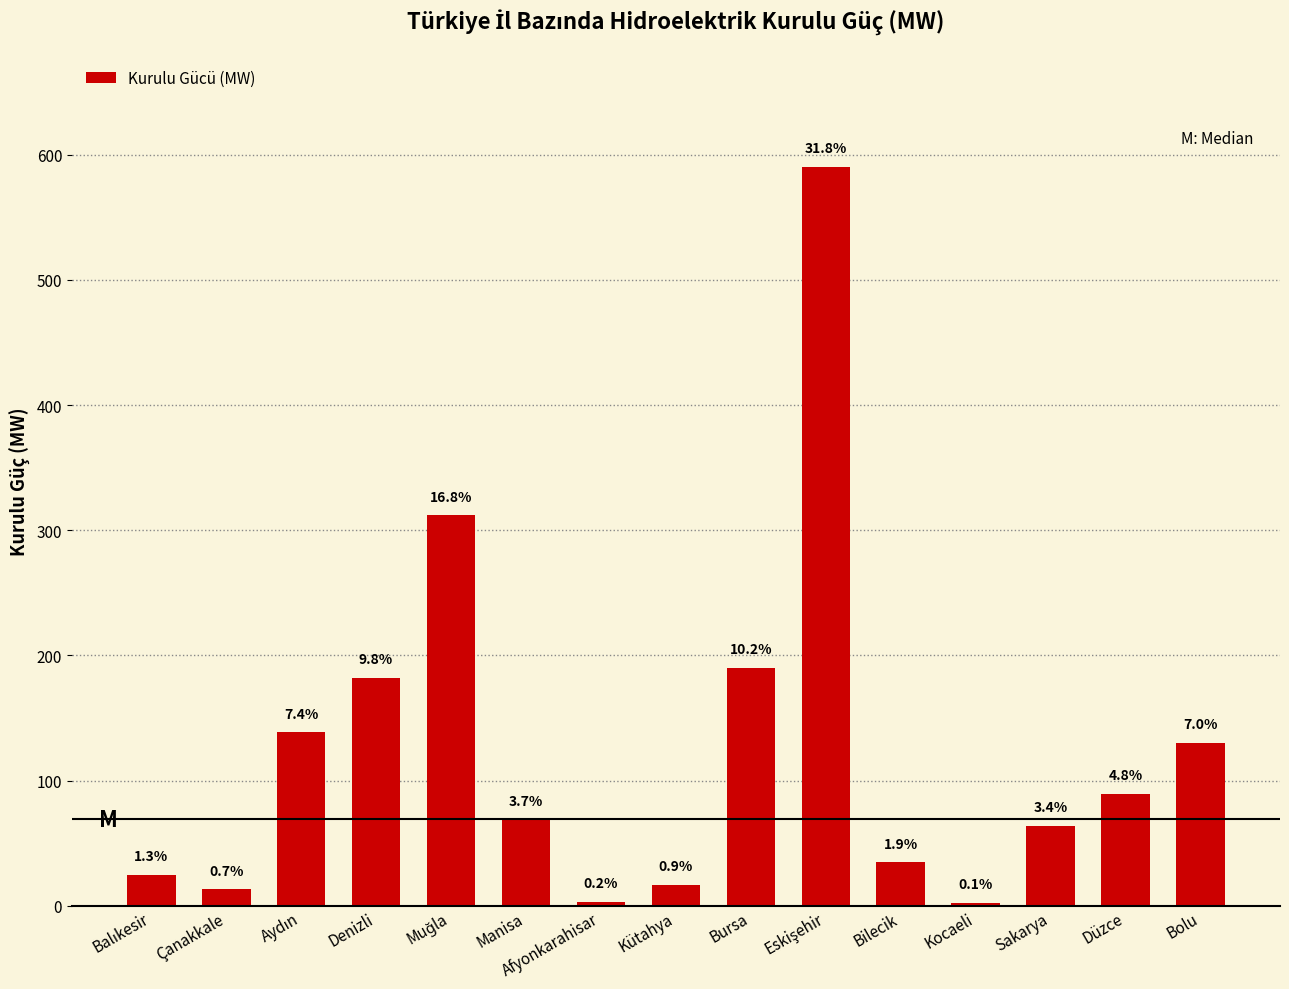

What is the value of the 12th bar from the left?

2.6